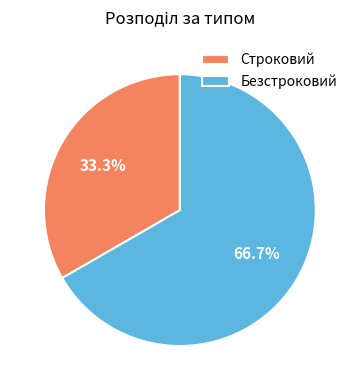

Which category has the smallest portion of the pie?

Строковий